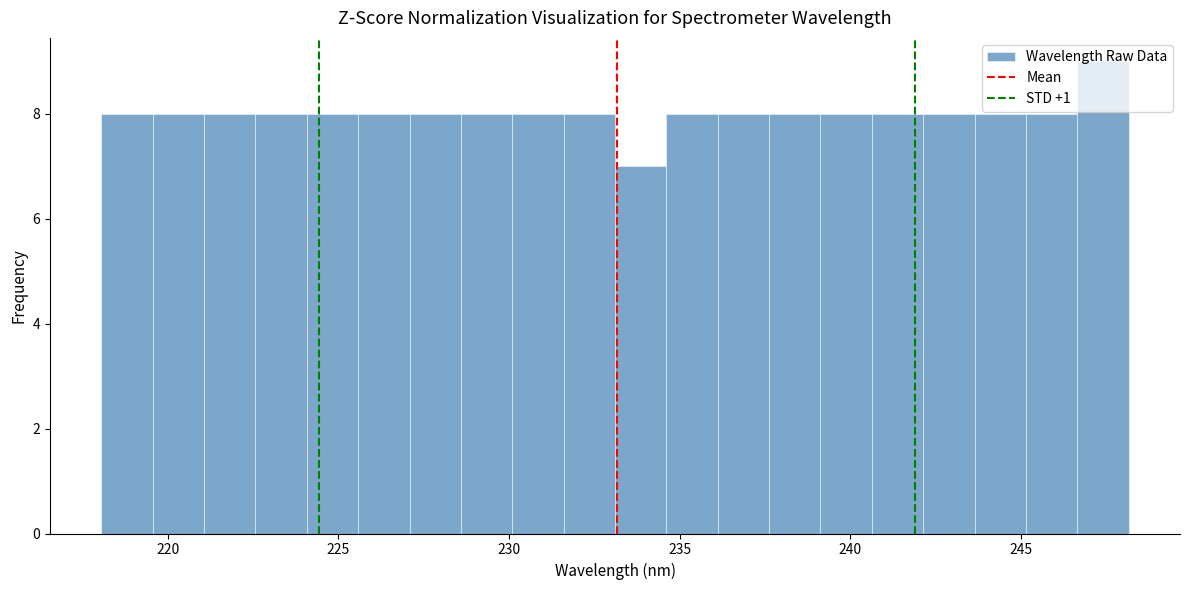

Read against the x-axis, roughly where is the centre of the tallest bar?

247.5